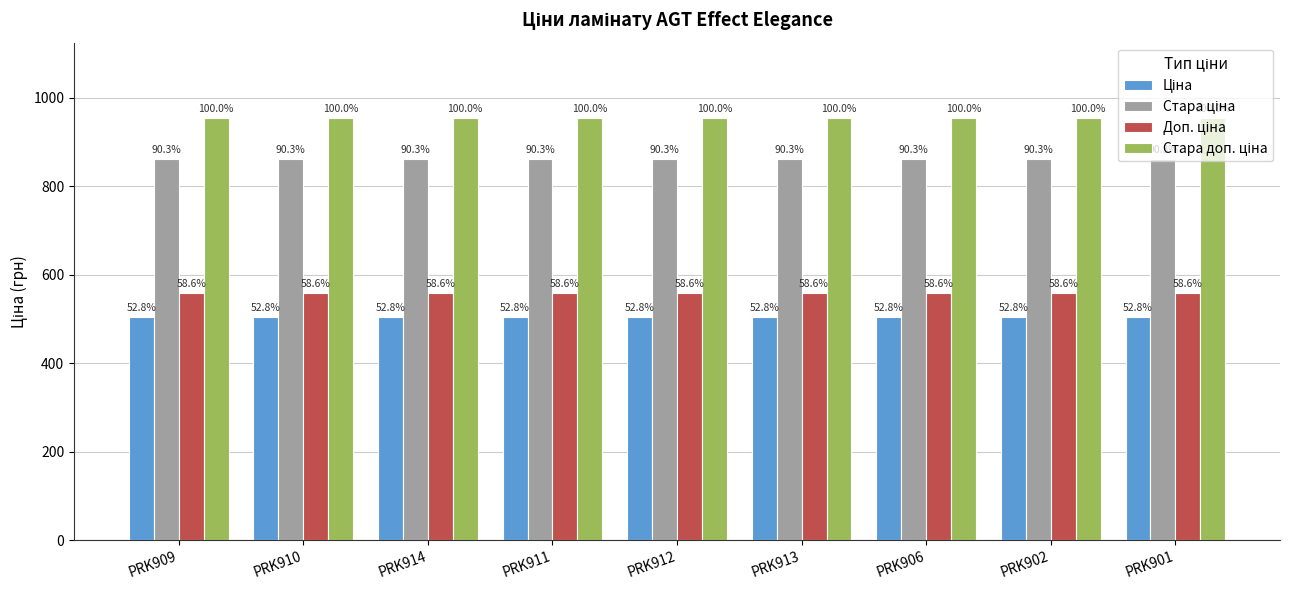

How many bars are there in each group?

4